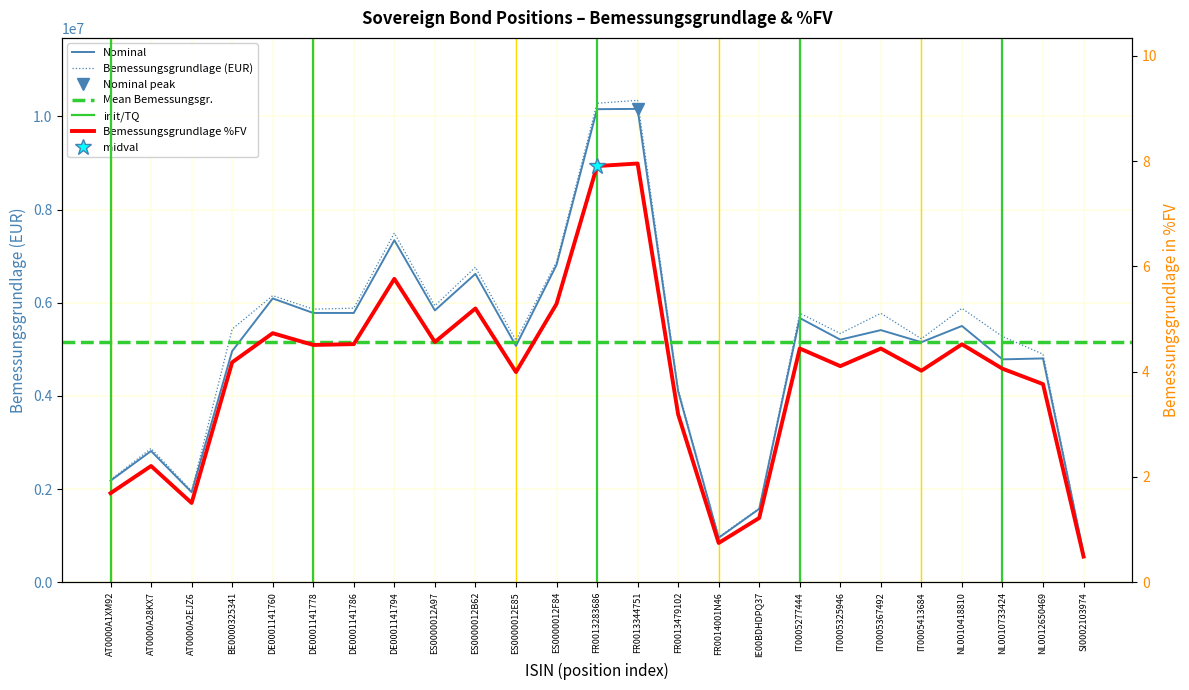

Read the Bemessungsgrundlage in %FV value at ES0000012A97.

4.6